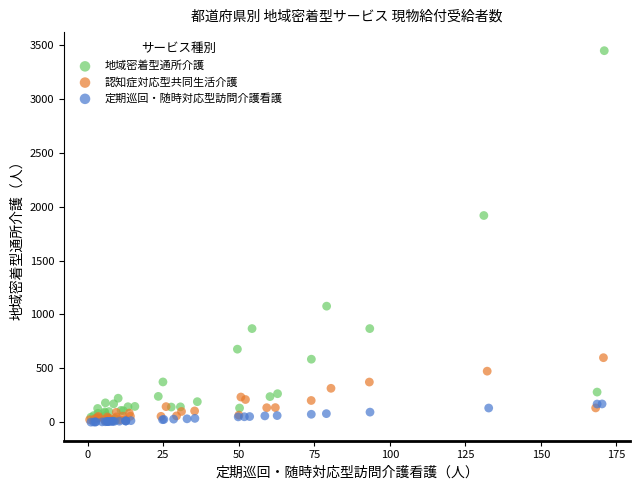

Which series has the widest spread of Y values?

地域密着型通所介護